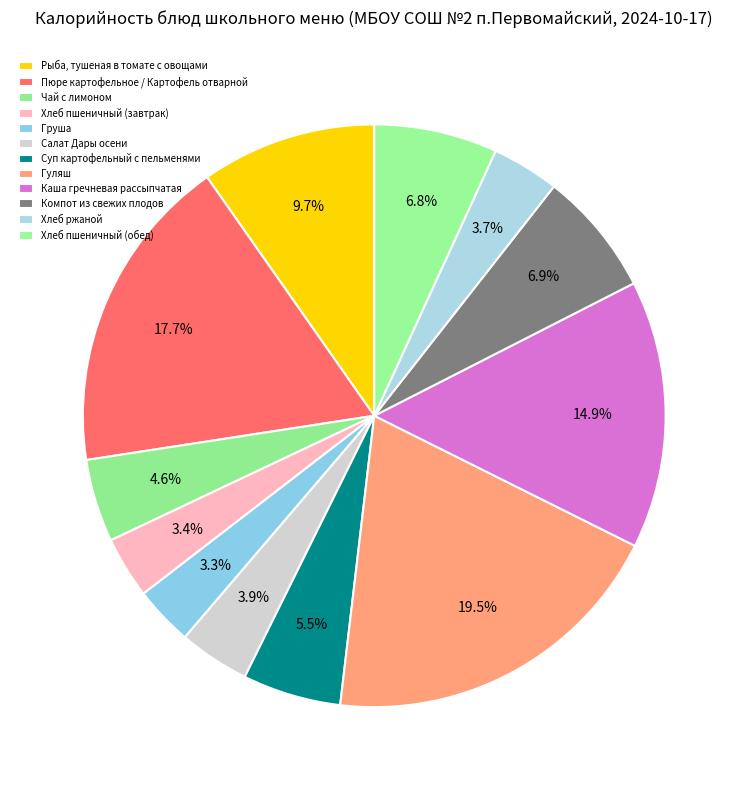

Combined, do Салат Дары осени and Гуляш account for over 50%?

No